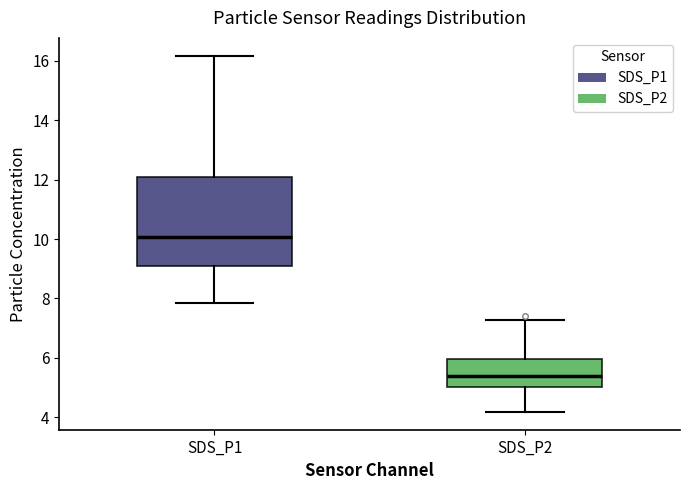

Which box is the tallest, from its lower edge to its upper edge?

SDS_P1